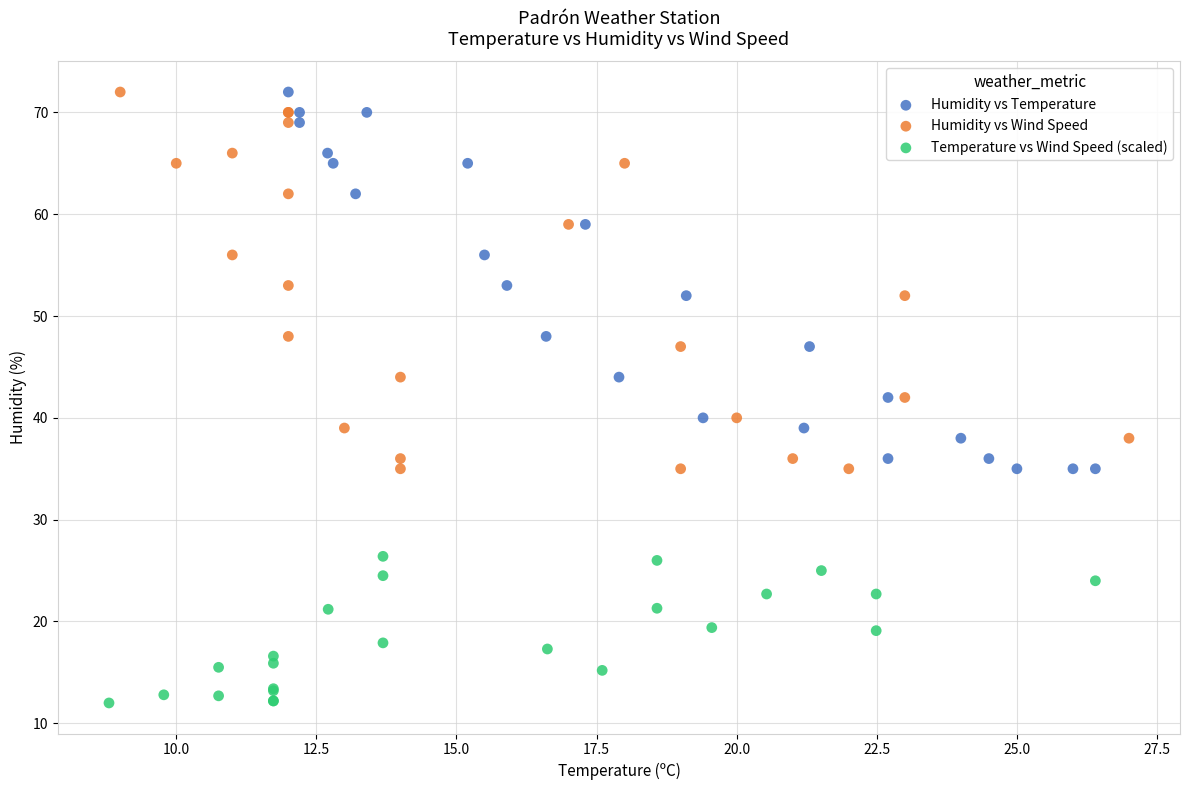

Which series reaches the minimum Y coordinate?

Temperature vs Wind Speed (scaled)